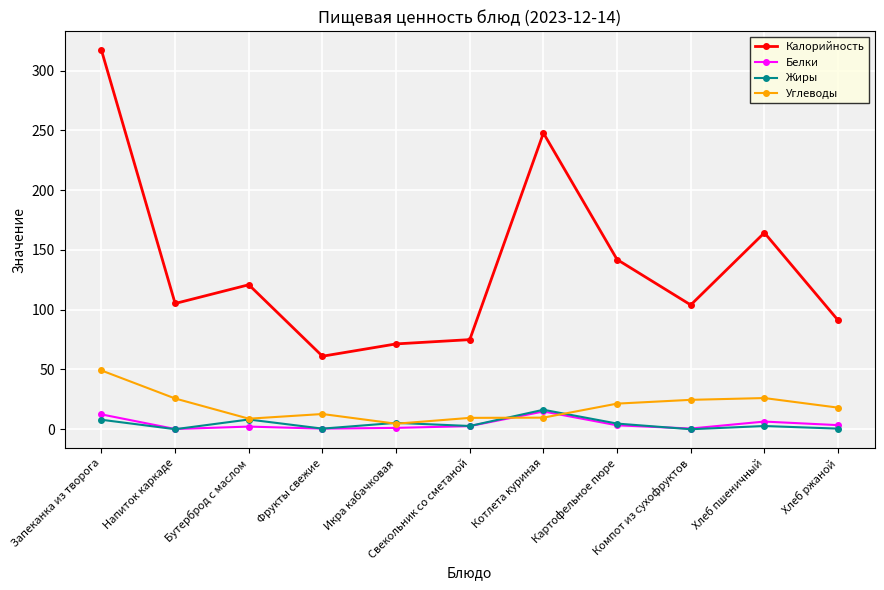

What is the total value across all series at Хлеб пшеничный?

199.6